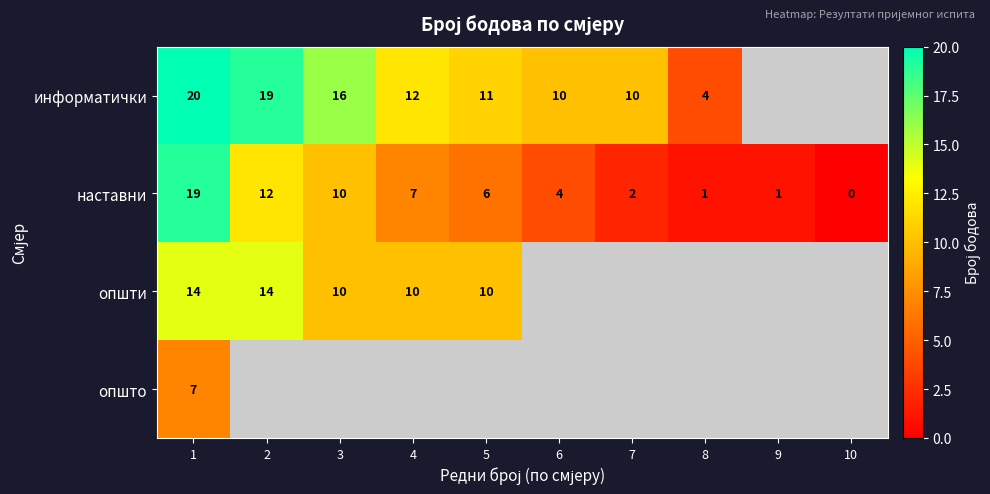

What is the total value across all series at 1?

60